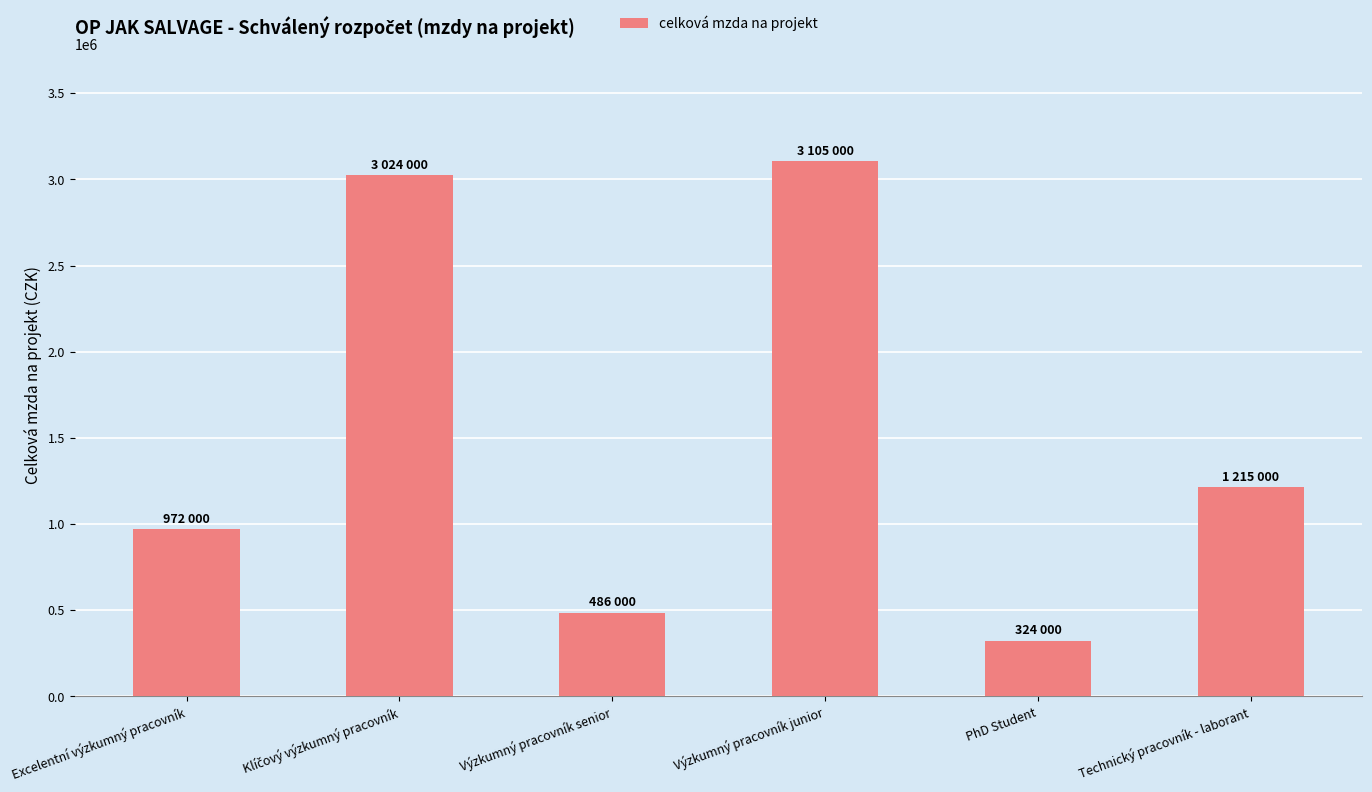

What is the approximate value at Výzkumný pracovník senior, to the nearest 50?

486000